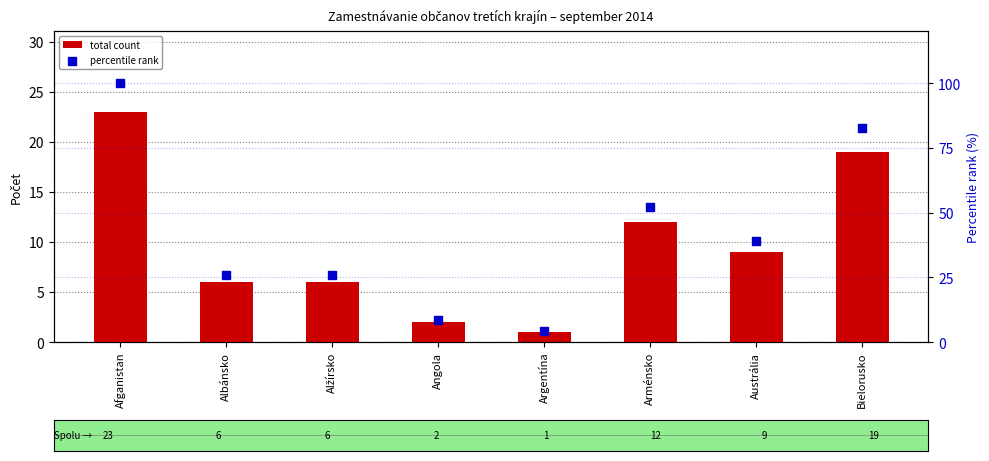

Which series has the largest total across all categories?

percentile rank